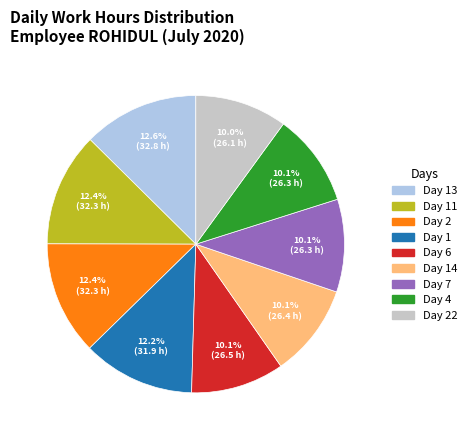

To the nearest percent, what is the average slice percentage?

11%